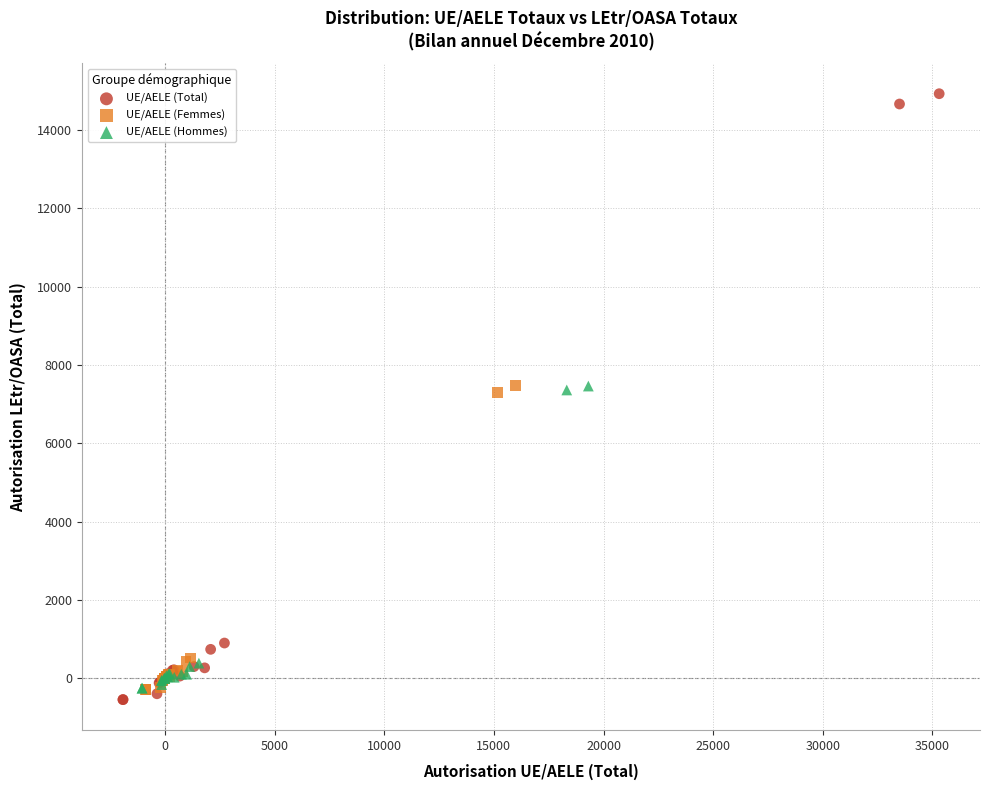

Which series reaches the maximum Y coordinate?

UE/AELE (Total)